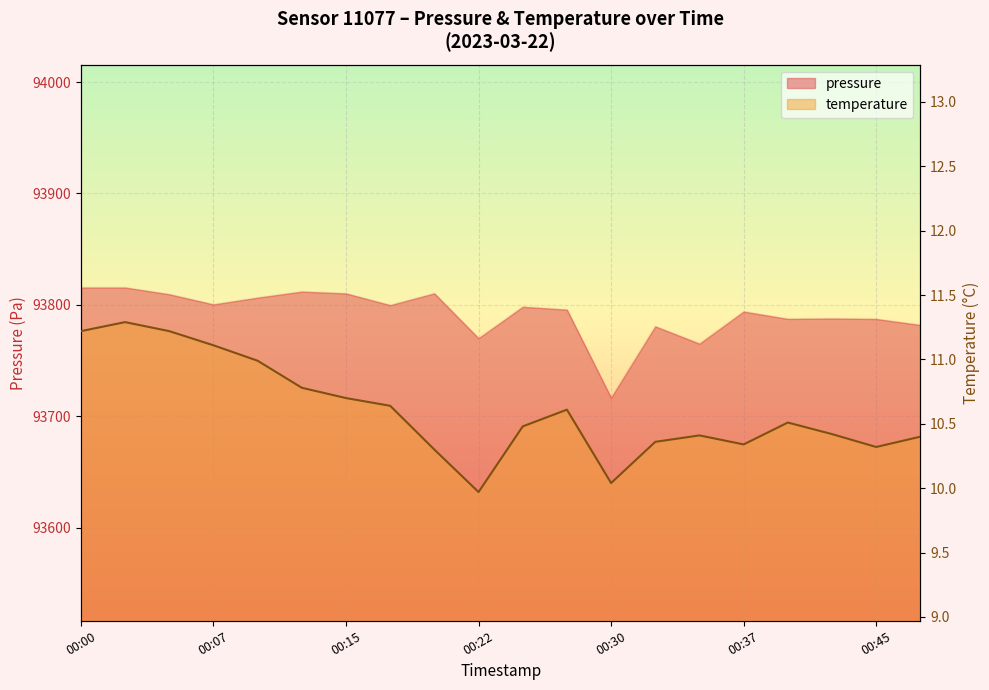

Where is pressure nearest to the value 93766?

00:35